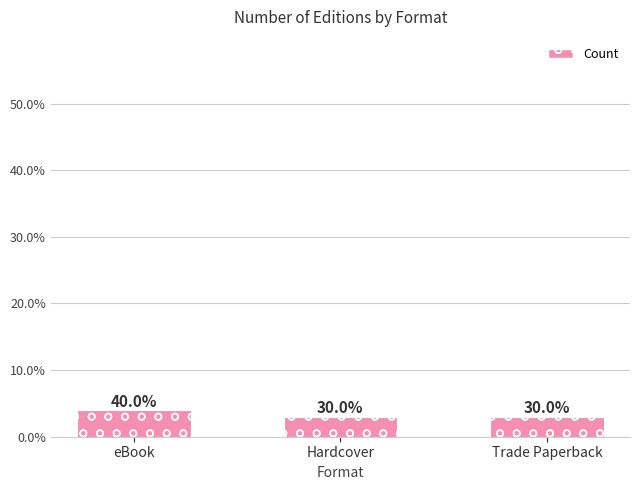

Does the chart contain any negative values?

No